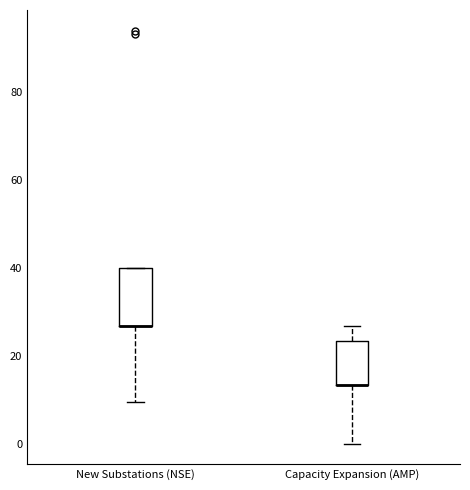

Where is the upper edge of the box for New Substations (NSE) on the y-axis? The values are not printed on the chart, so give them approximately, as read against the axis.

40